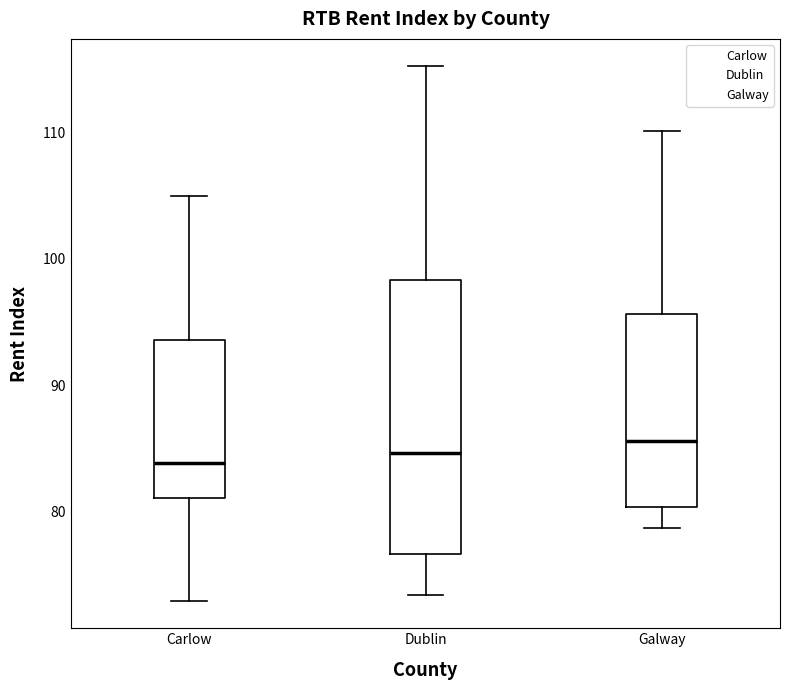

Reading left to right, read every box against the y-axis: the position of its median line, the range the box covers, and the ends of its whiskers. The values are not printed on the chart, so give them approximately, as read against the axis.

Carlow: median 84, box 81 to 94, whiskers 73 to 105
Dublin: median 85, box 77 to 98, whiskers 73 to 115
Galway: median 86, box 80 to 96, whiskers 79 to 110